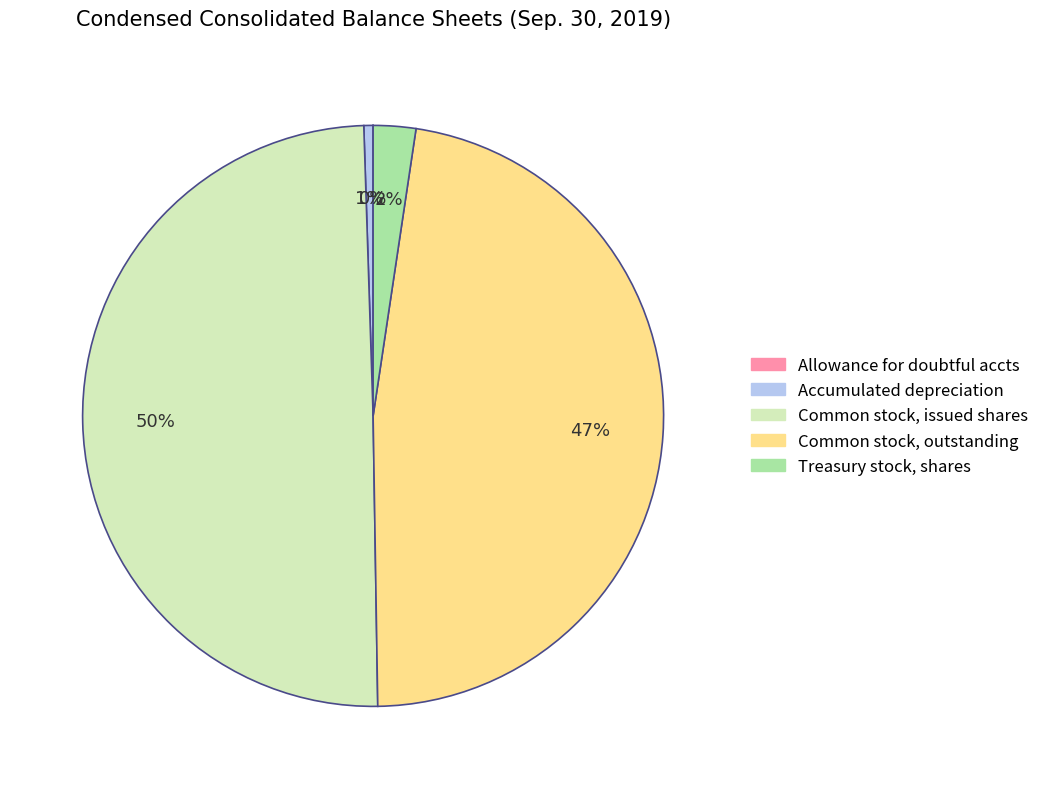

To the nearest percent, what is the difference between the largest and smallest slice percentages?

50%